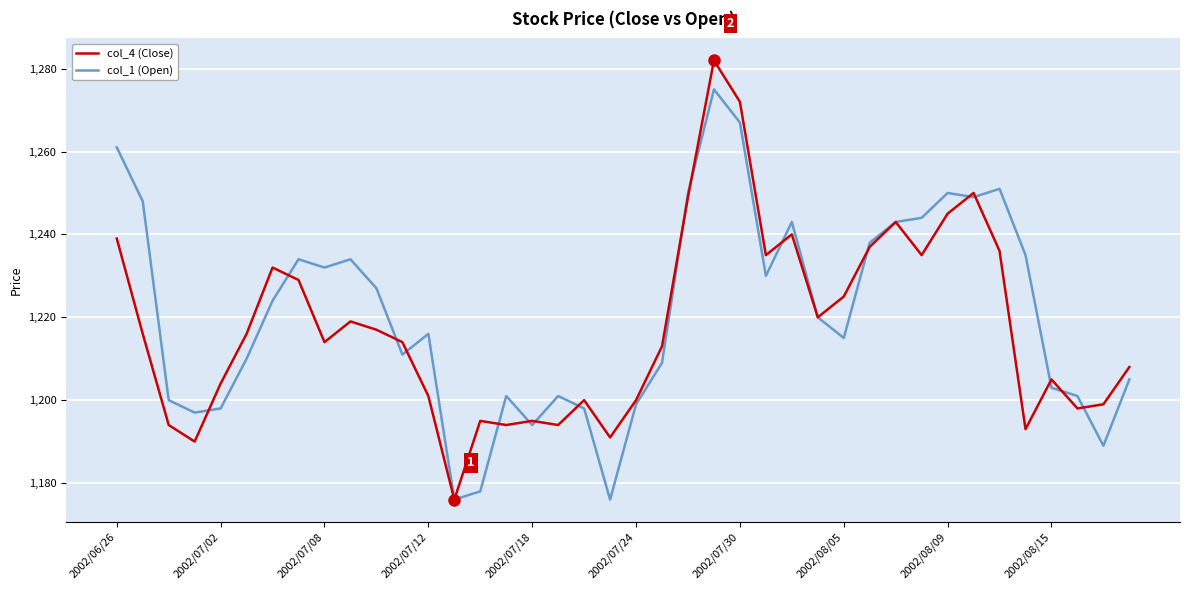

Rank the series by their maximum value, from highest to lowest.

col_4 (Close), col_1 (Open)